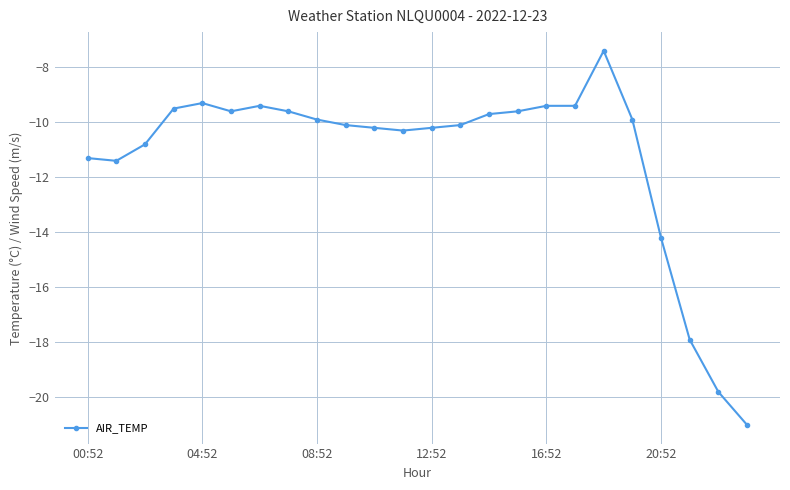

What is the greatest value displayed?

-7.4